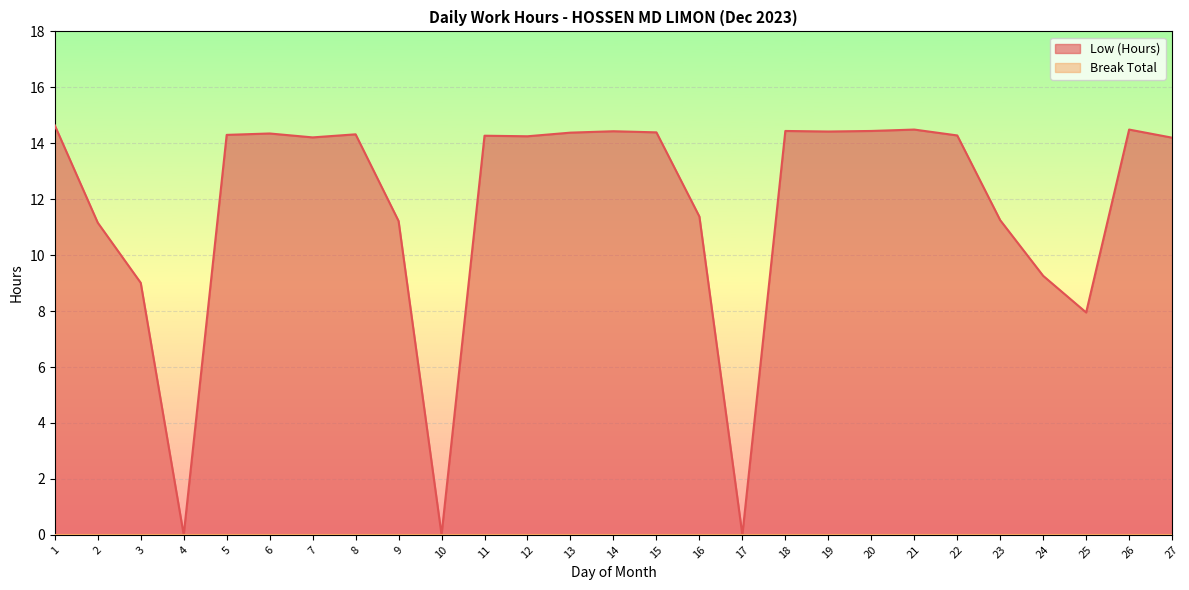

How many interior local valleys (lower than both neighbors) does the data have?

7